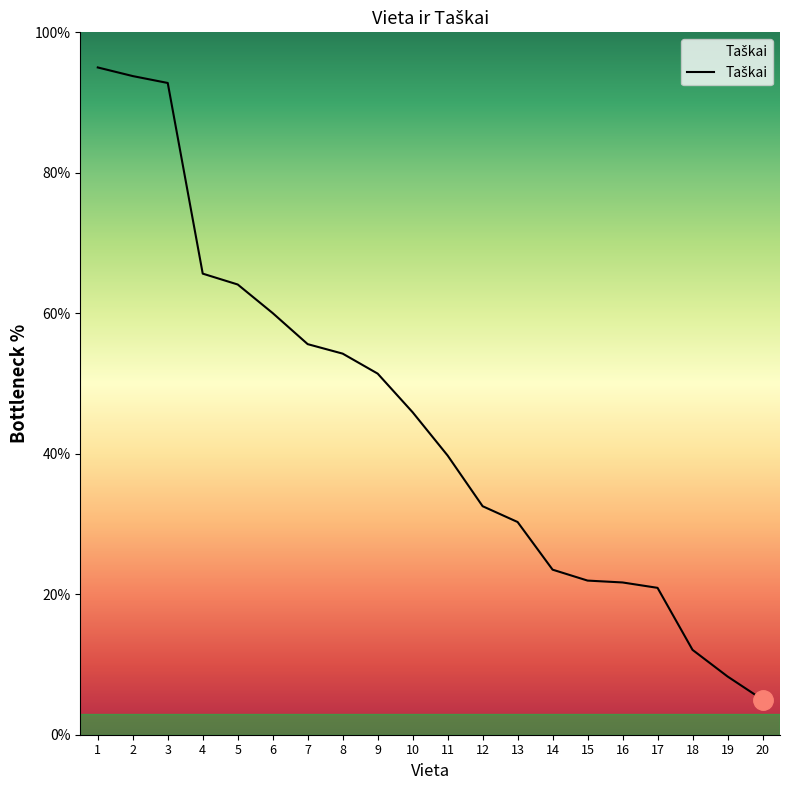

Which has a higher value, 18 or 7?

7